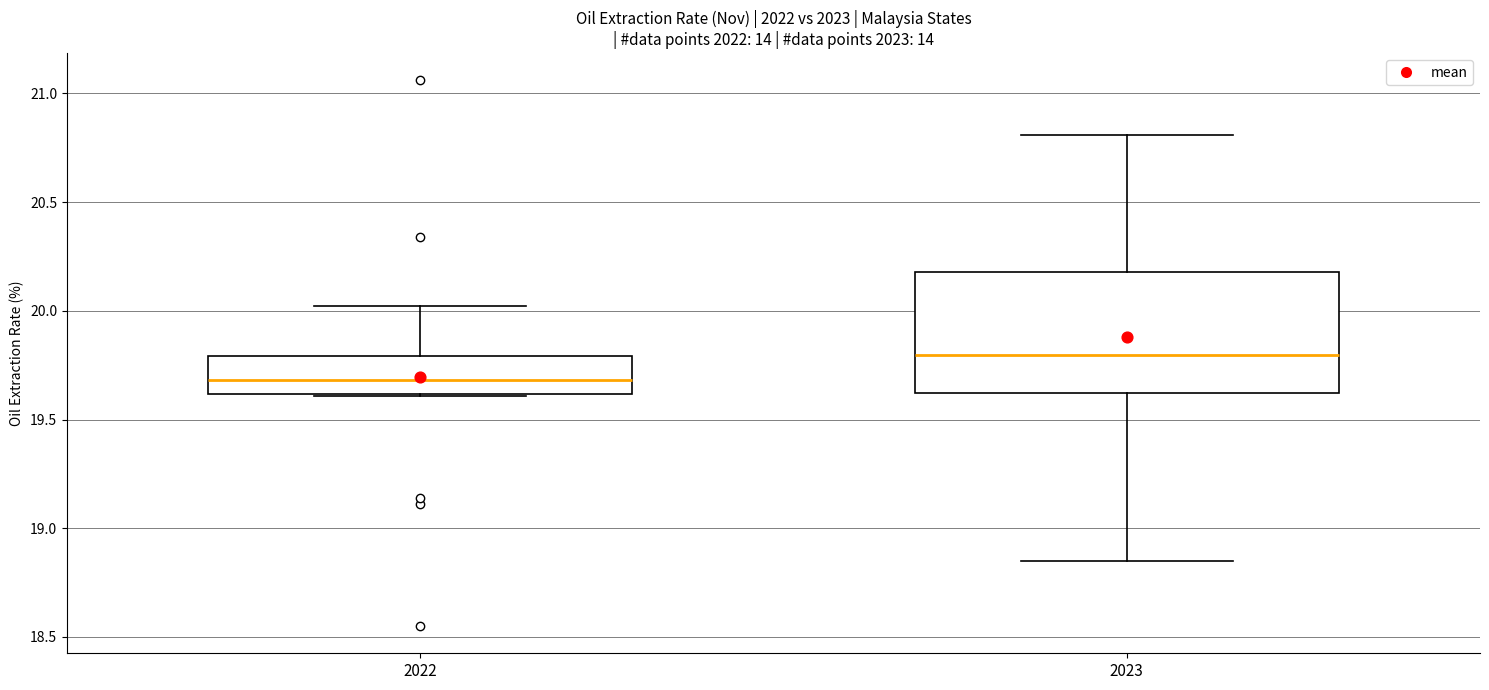

Where is the lower edge of the box at x = 2022 on the y-axis? The values are not printed on the chart, so give them approximately, as read against the axis.

19.60